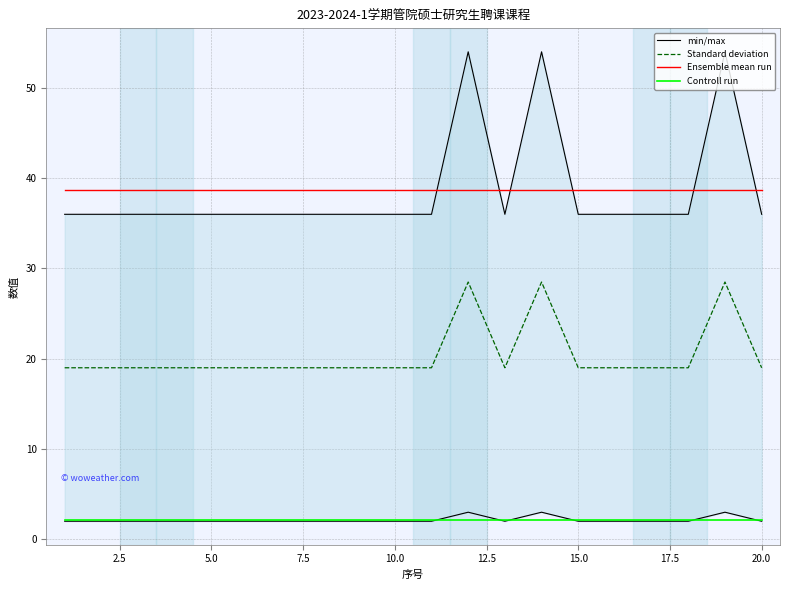

What is the maximum value for Ensemble mean run?

38.7